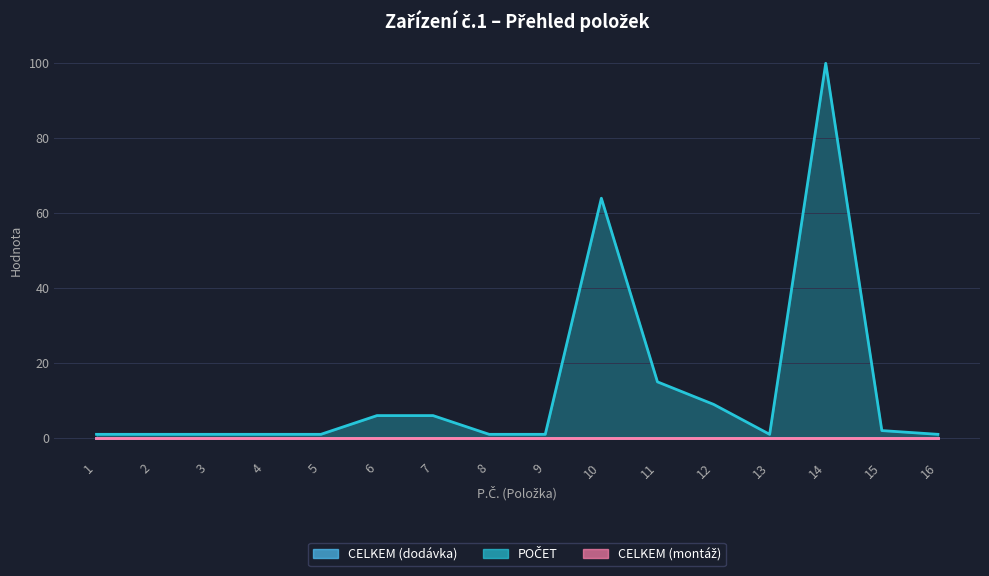

At which category does POČET reach its first local valley?

13